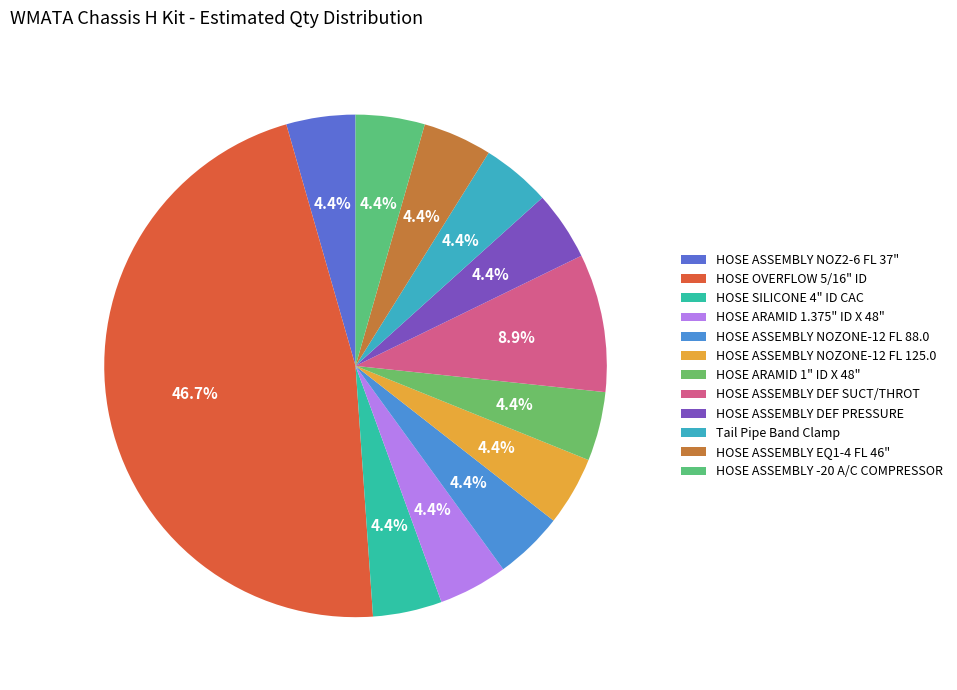

What is the largest slice in the pie chart?

HOSE OVERFLOW 5/16" ID